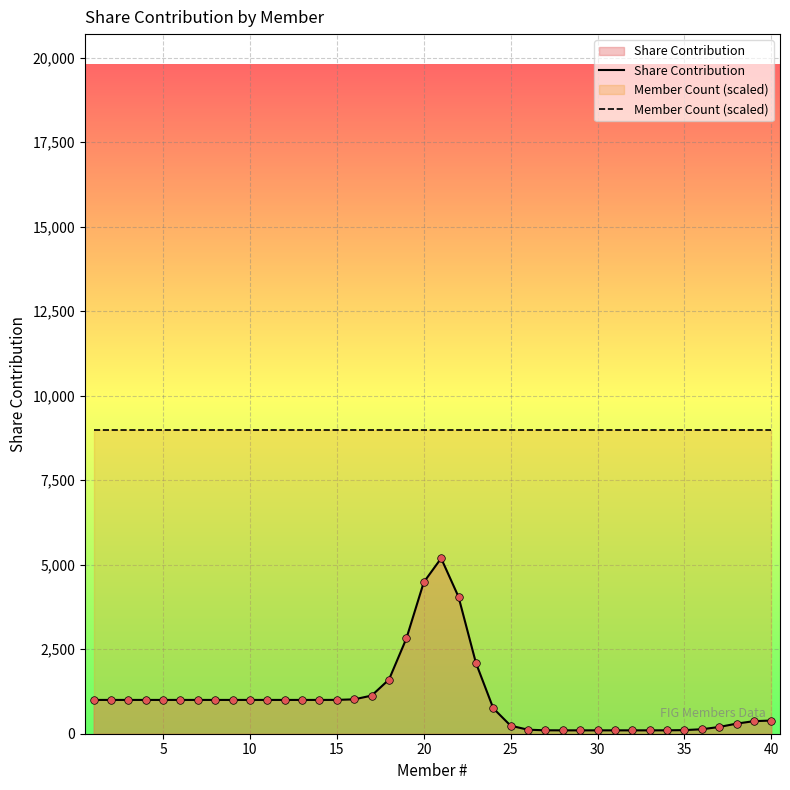

At how many categories does at least one series exceed 5148?

40